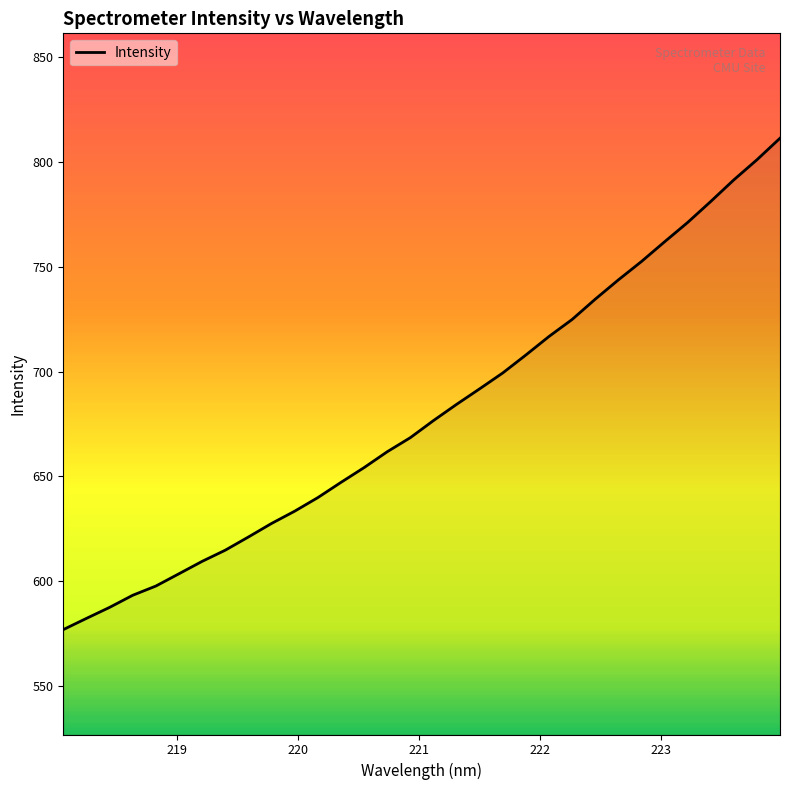

What is the sum of all values?

21768.7